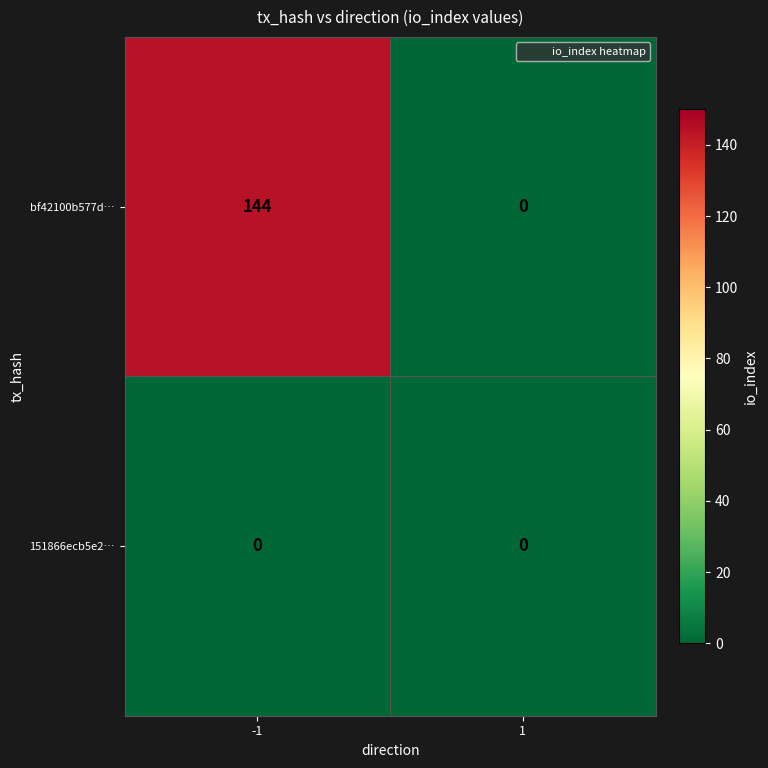

What is the difference between the bf42100b577d… values at -1 and 1?

144